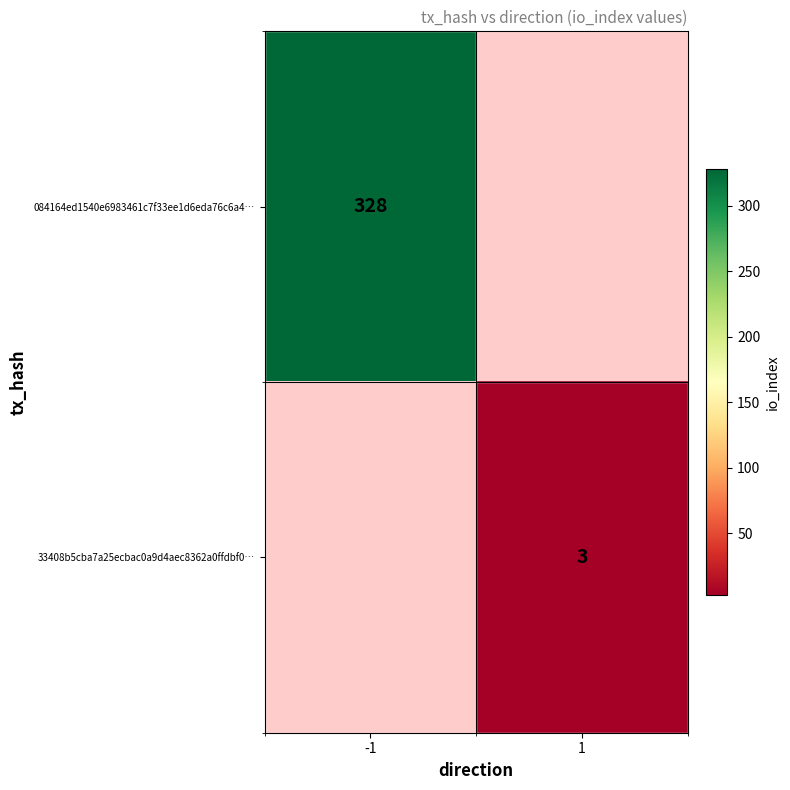

True or false: 084164ed1540e6983461c7f33ee1d6eda76c6a4… has a value of 328 at -1.

True